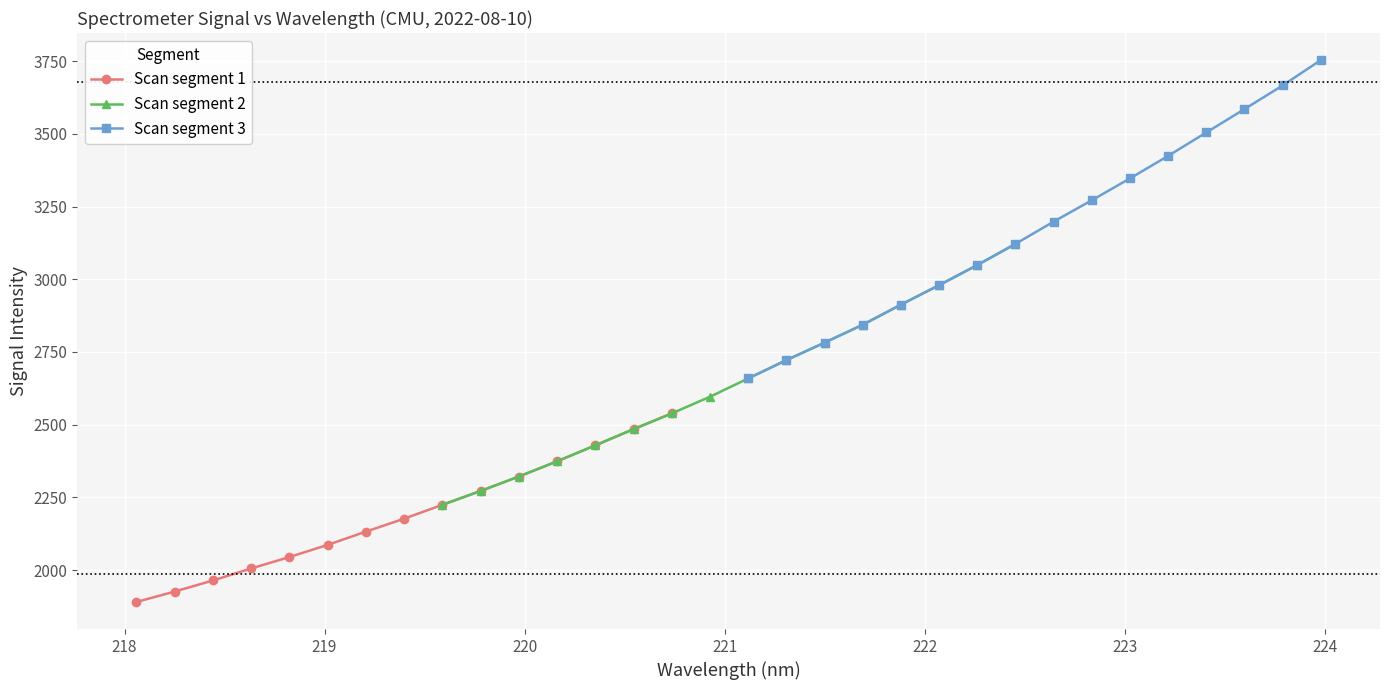

The value of 218-223 nm at 218.8244 is 712.1. True or false?

False